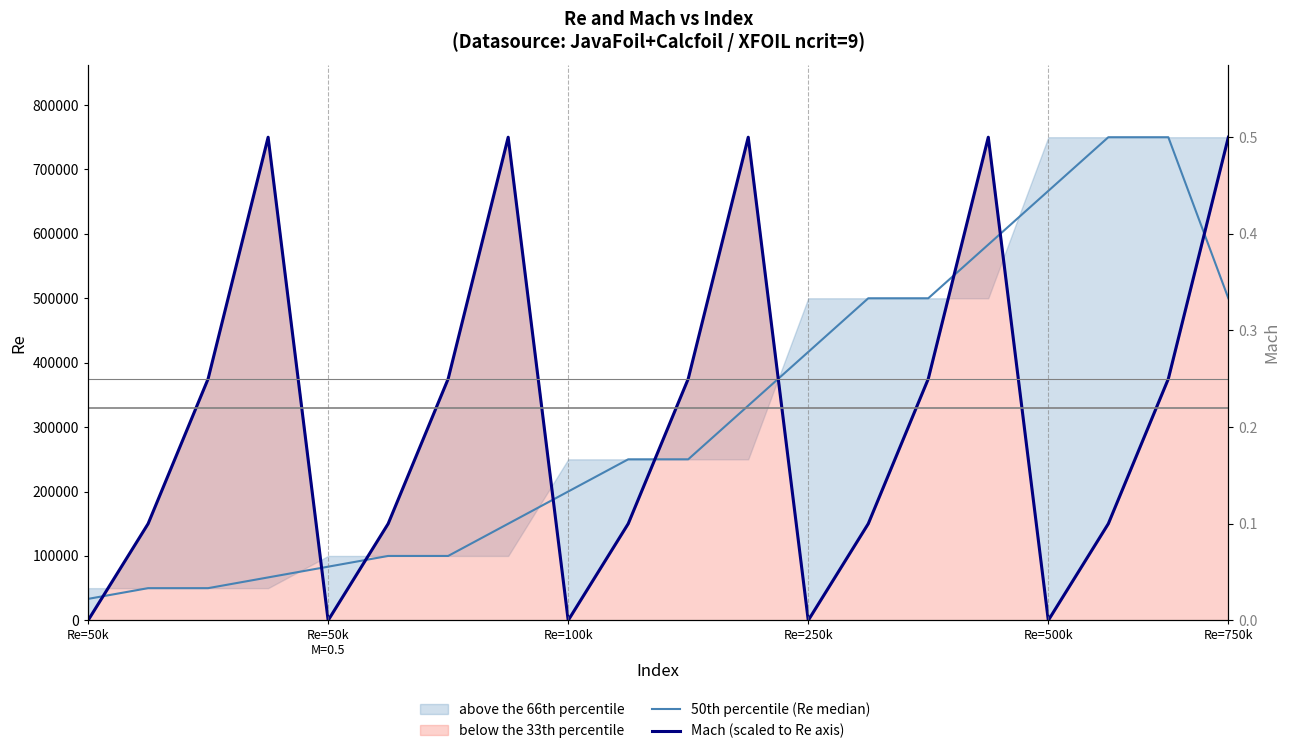

Which series has the widest spread of values?

Mach (scaled to Re axis)